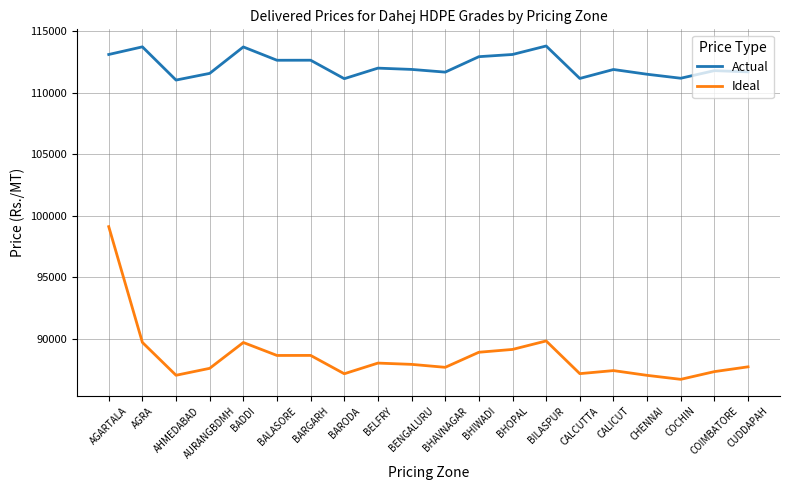

True or false: Ideal has a value of 115967 at COIMBATORE.

False